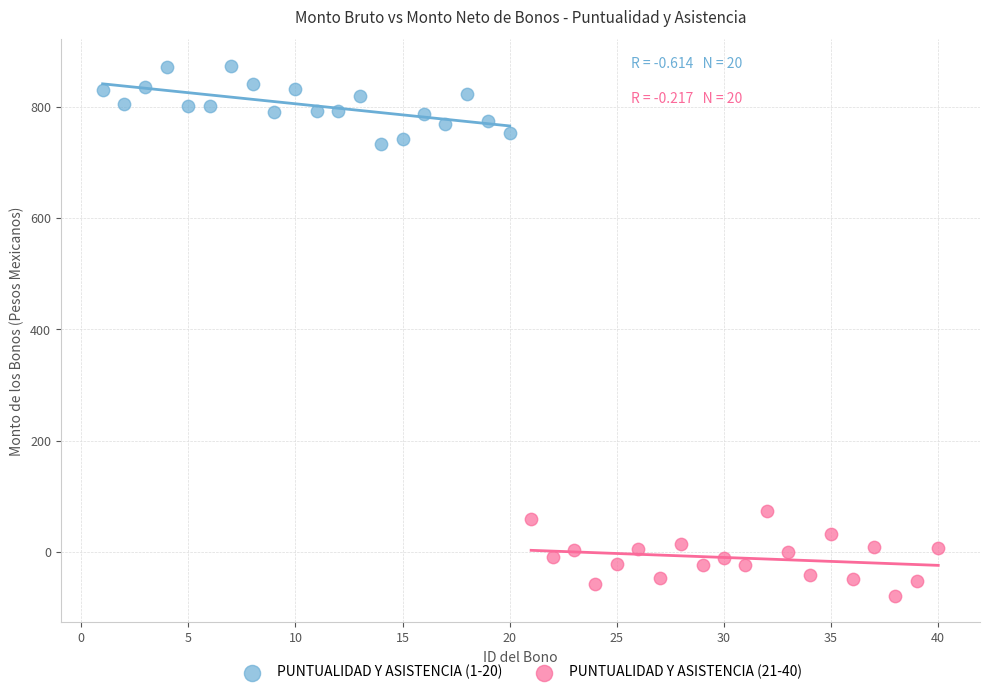

Which series reaches the minimum Y coordinate?

PUNTUALIDAD Y ASISTENCIA (21-40)